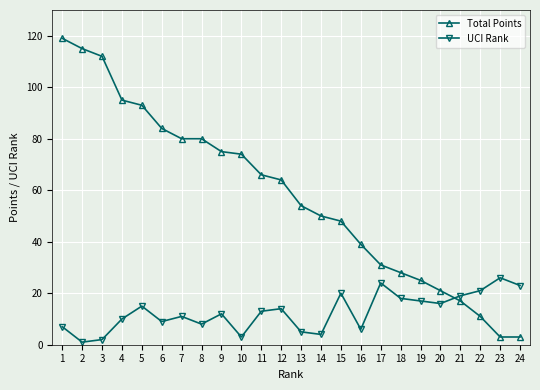

What is the total value across all series at 20?

37